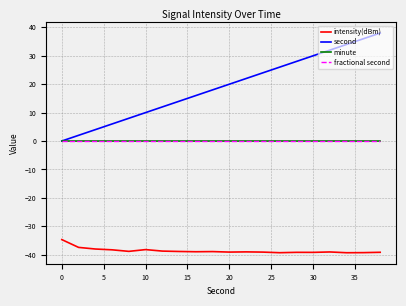

True or false: minute and intensity(dBm) cross at least once.

False